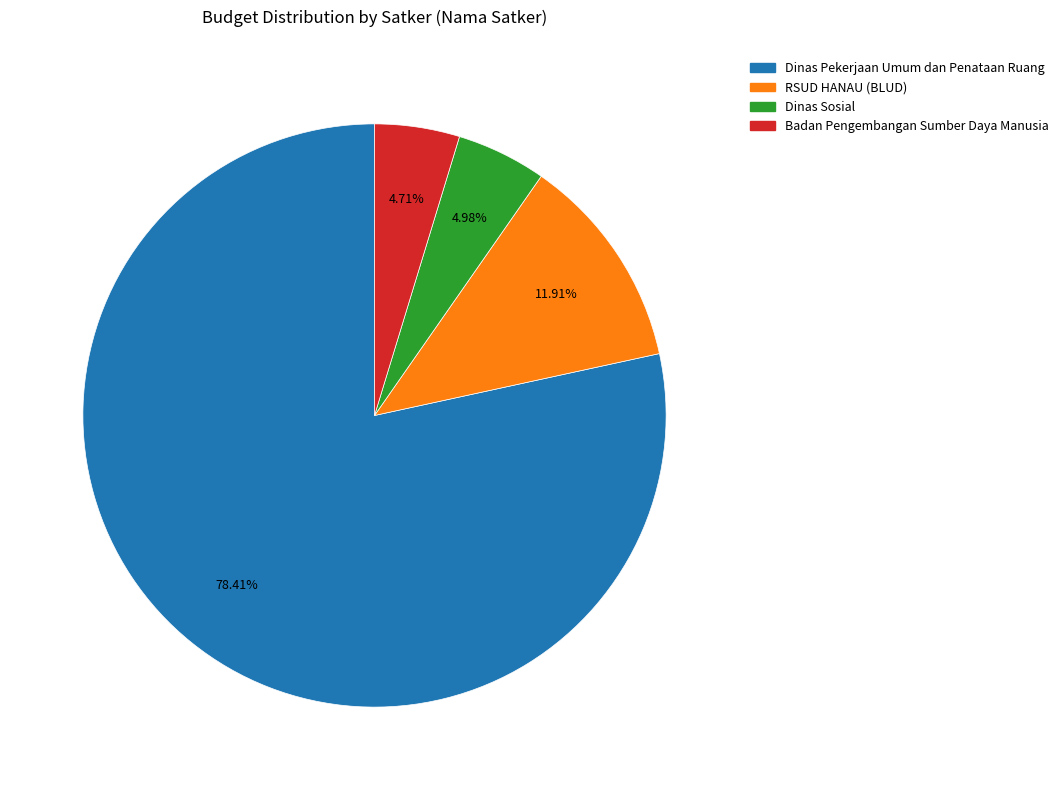

Is there a majority slice in this chart?

Yes